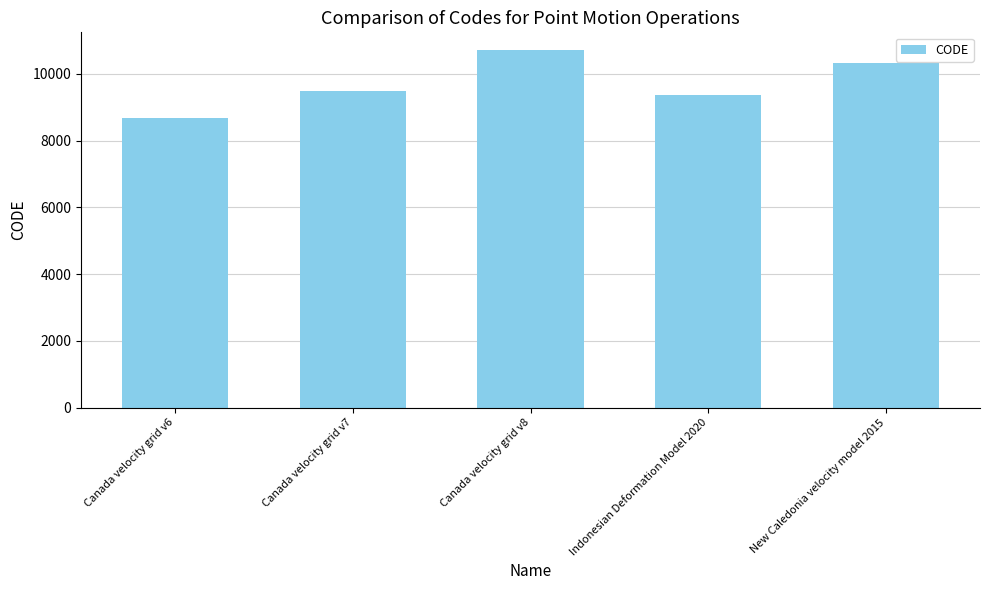

Reading right to left, what are all the values shown in this chart?

New Caledonia velocity model 2015=10323	Indonesian Deformation Model 2020=9375	Canada velocity grid v8=10707	Canada velocity grid v7=9483	Canada velocity grid v6=8676